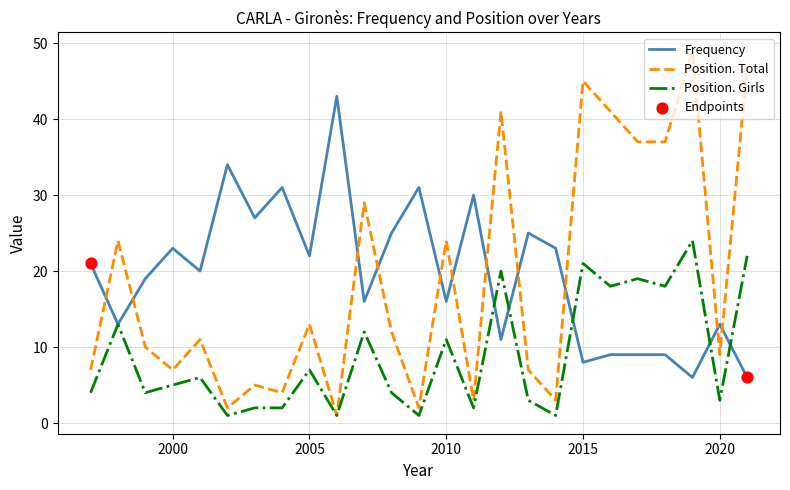

Which series has the largest range (max minus min)?

Position. Total